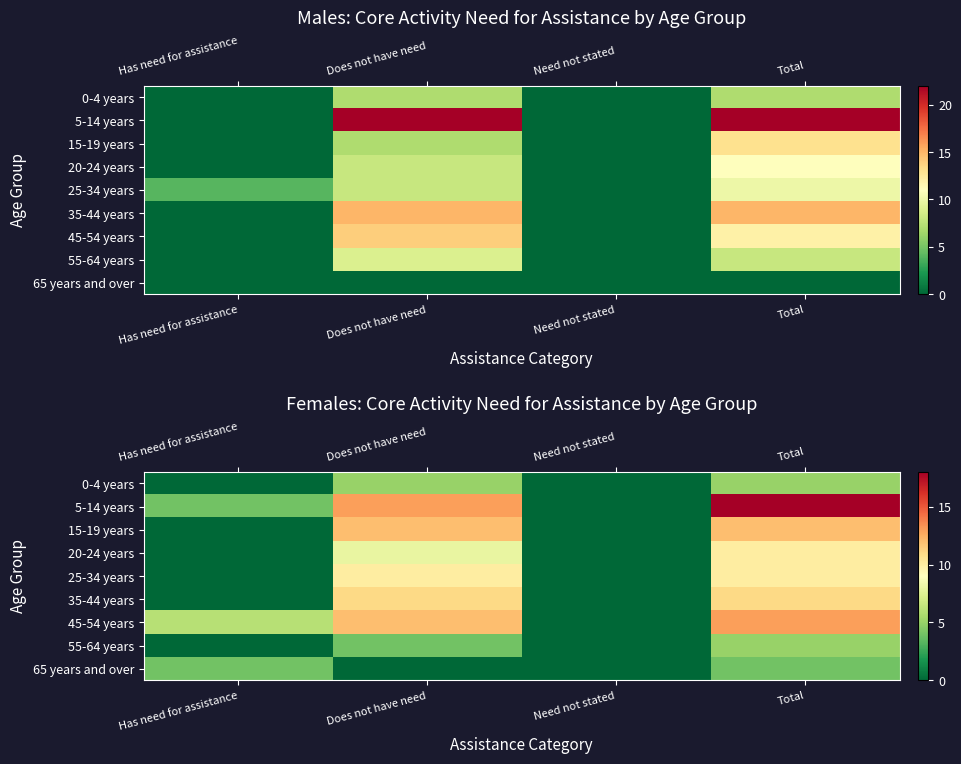

Which has a higher value, Total or Has need for assistance?

Total